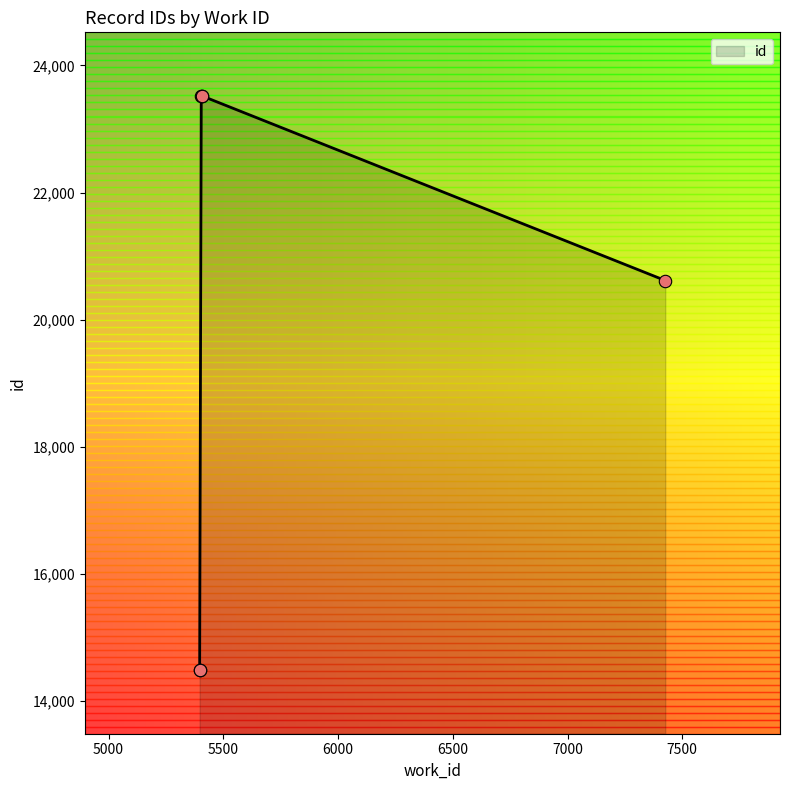

Which has a higher value, 5407 or 5407?

5407